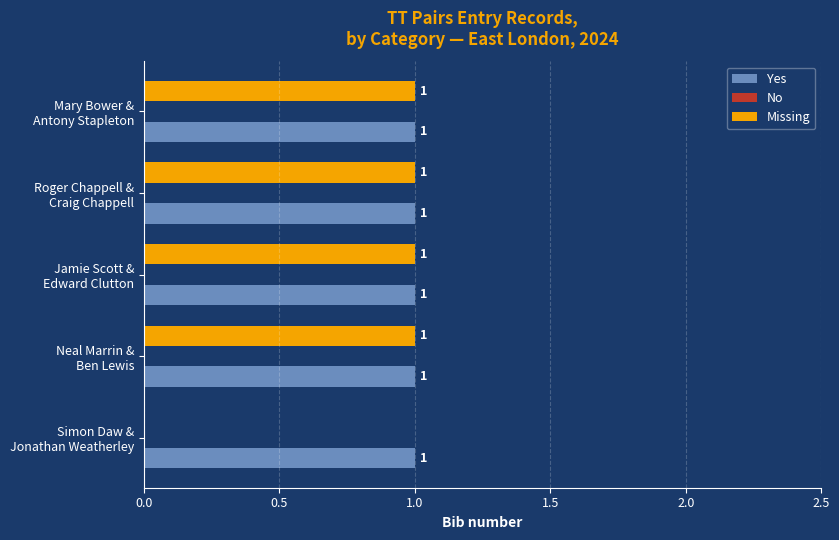

What is the sum of all Yes values?

5